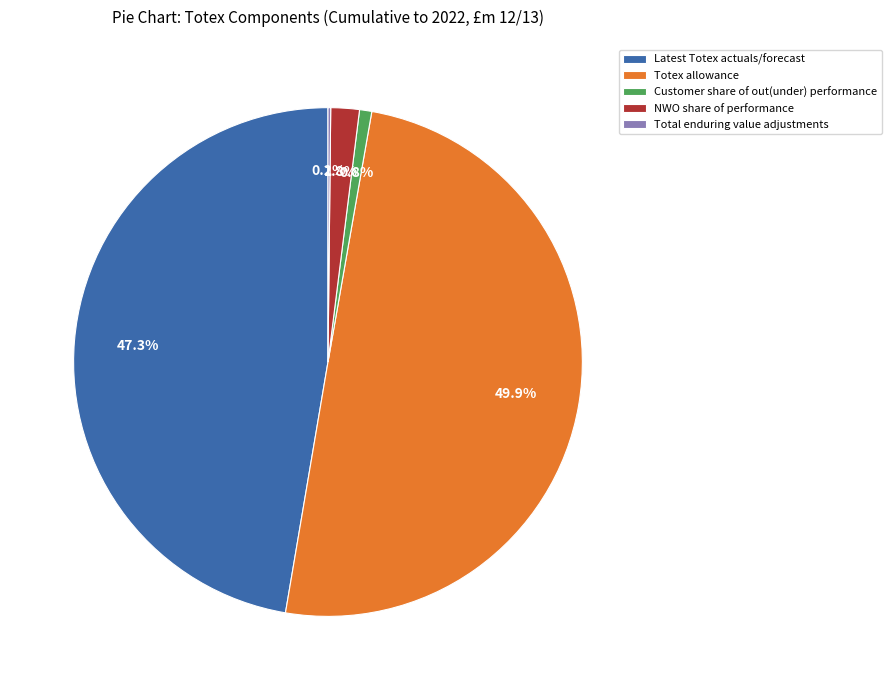

Which slice is the largest?

Totex allowance